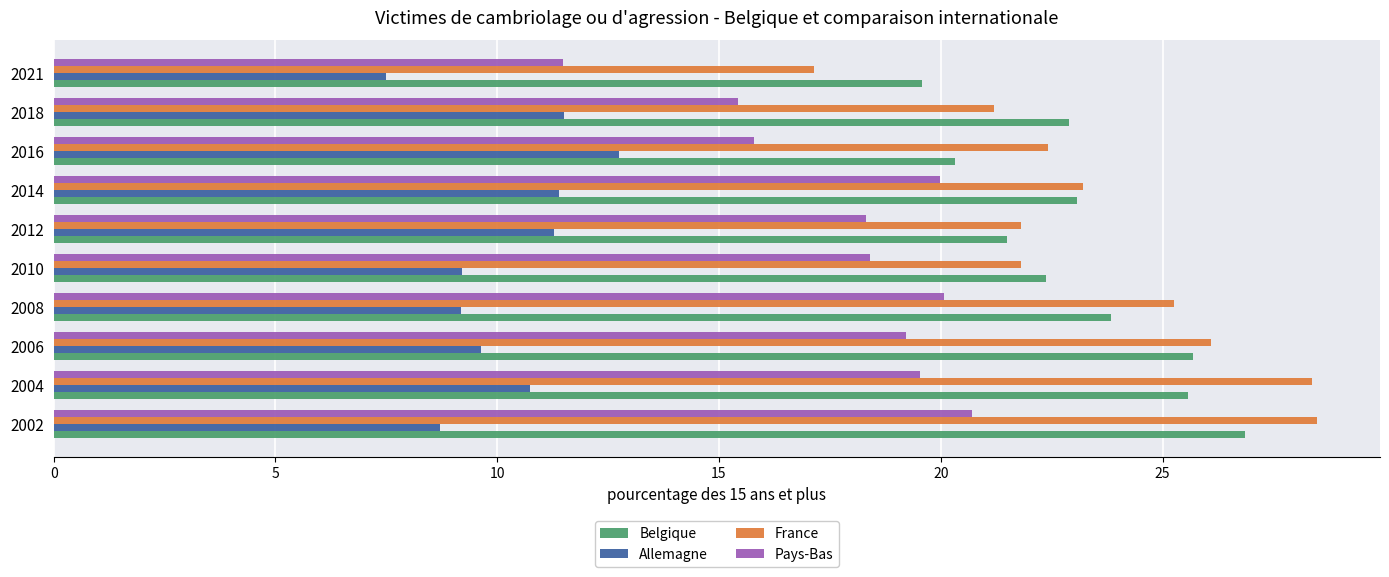

Which series has the largest range (max minus min)?

France